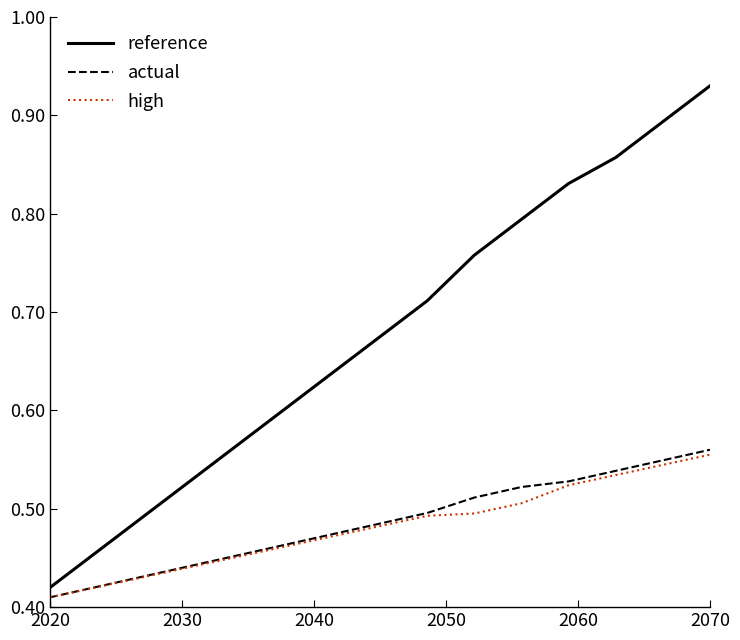

Which series has the widest spread of values?

reference